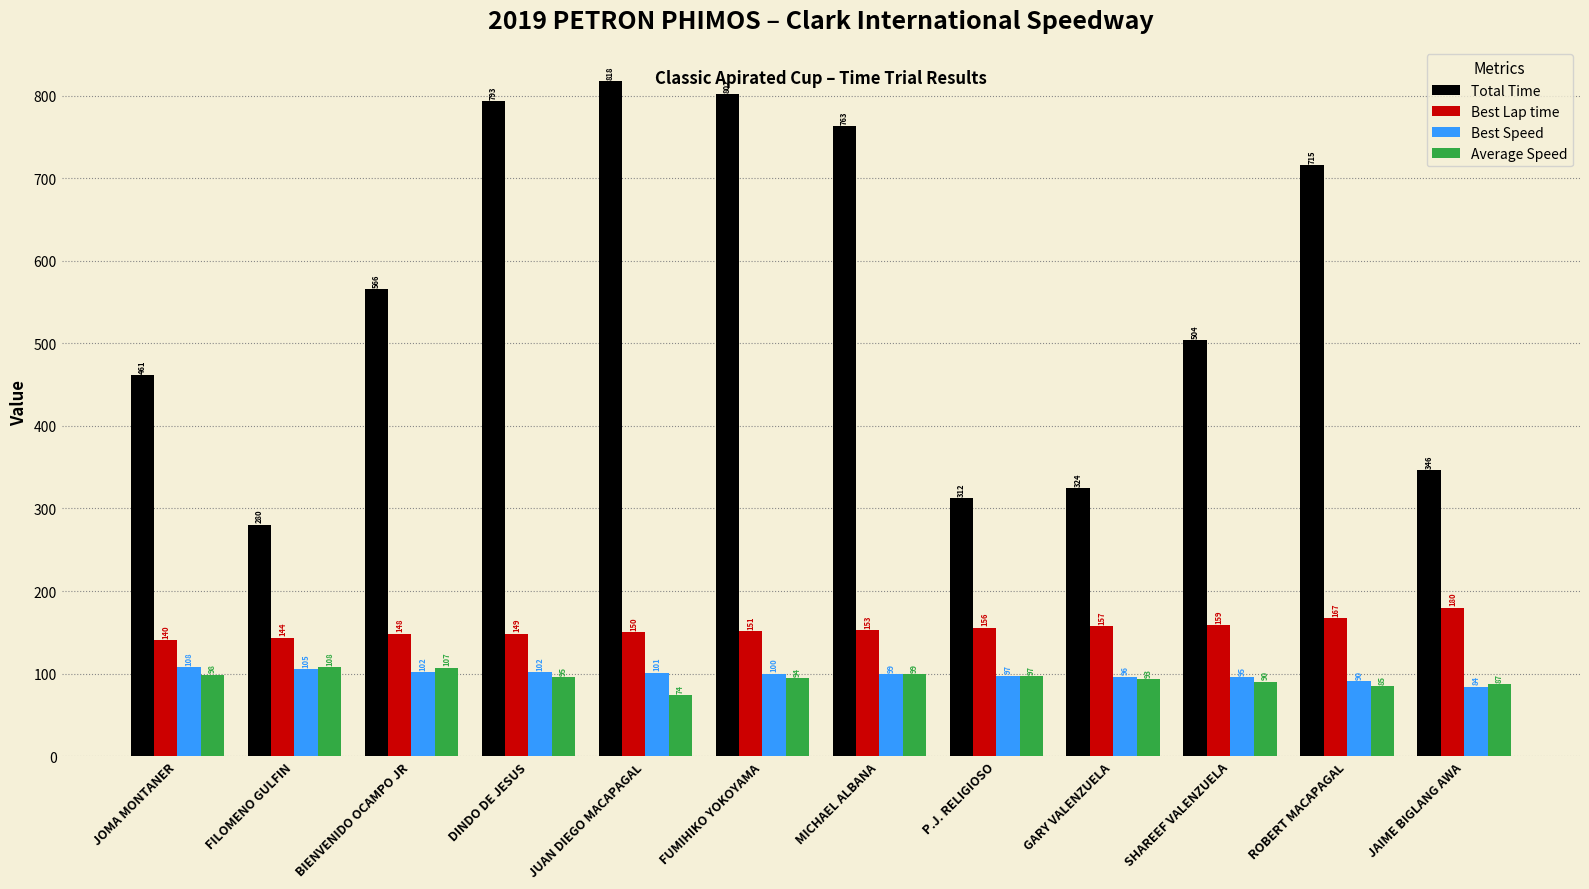

At how many categories does at least one series exceed 134?

12